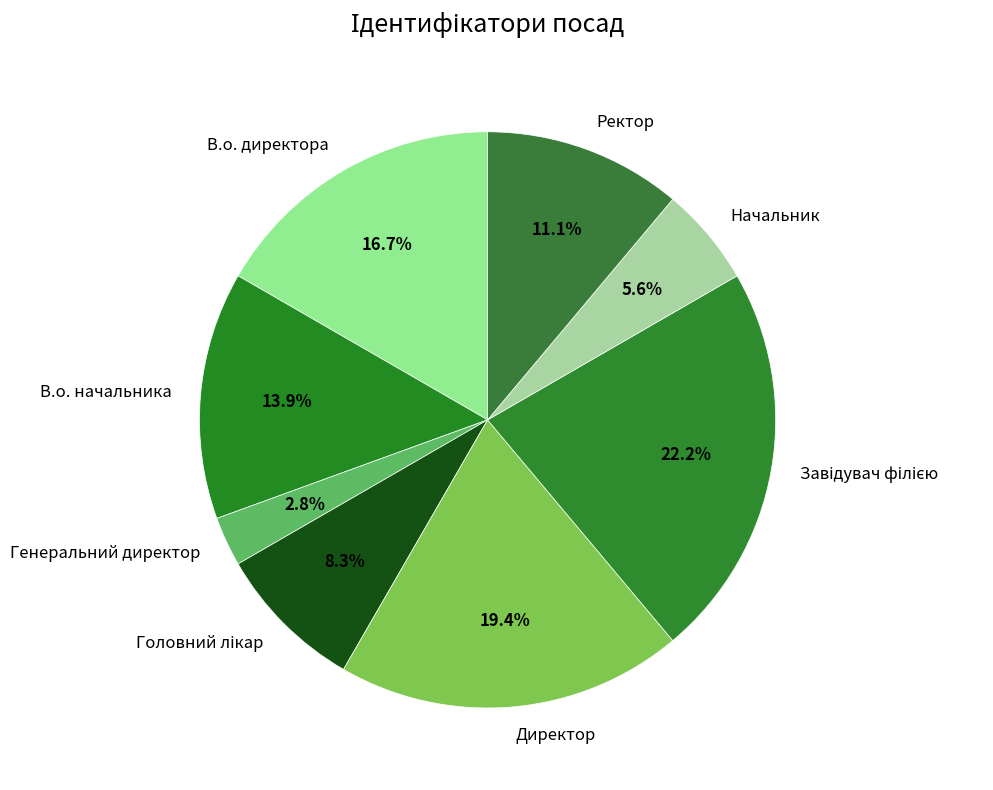

Count the number of slices in the pie.

8